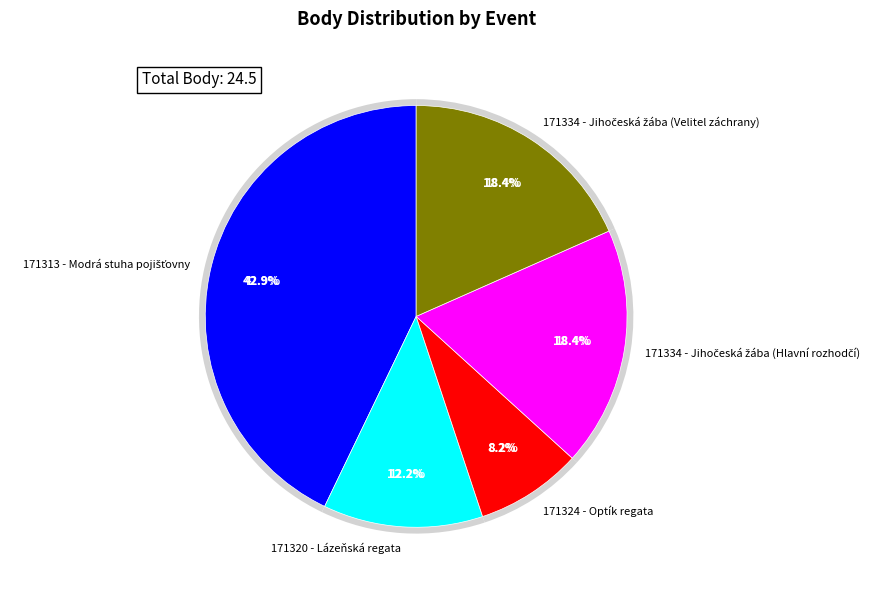

To the nearest percent, what portion does 171320 - Lázeňská regata represent?

12%